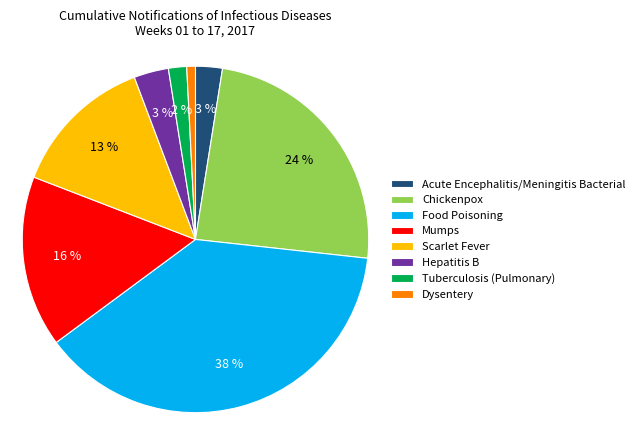

What percentage is the Food Poisoning slice, to the nearest percent?

38%